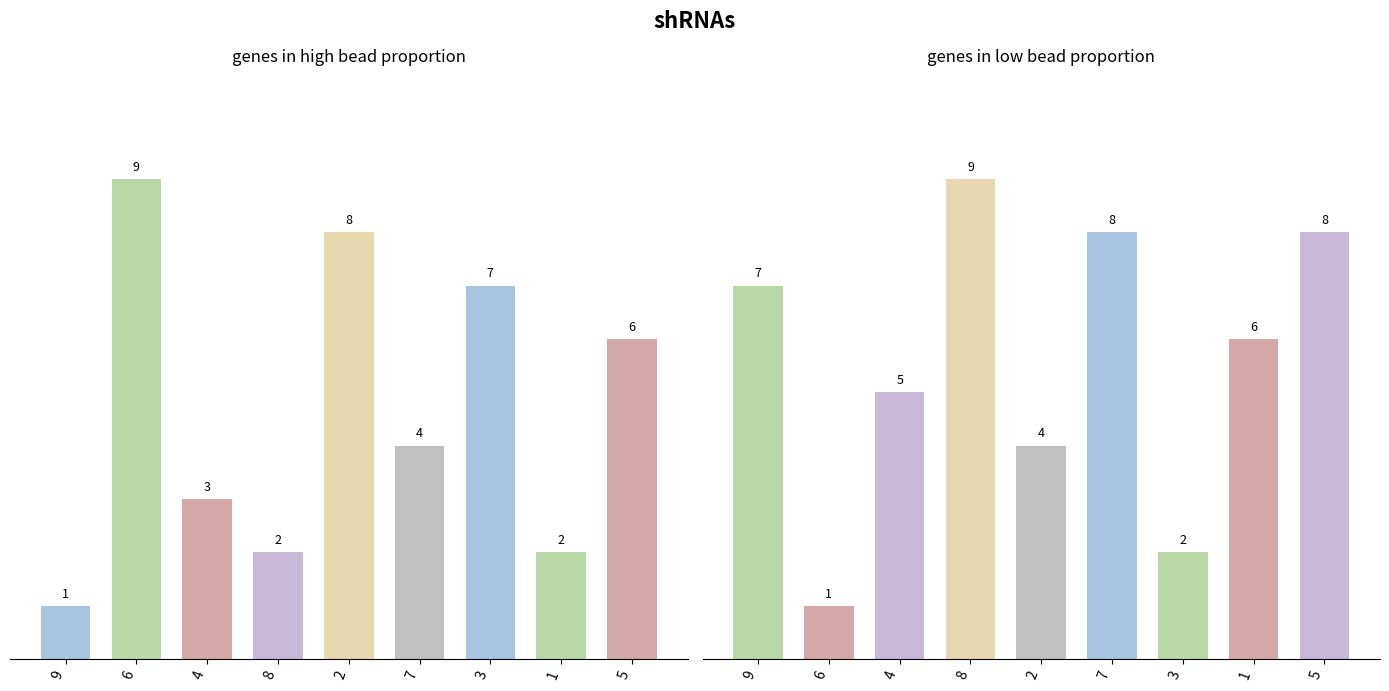

Between 7 and 1, which is larger?

7